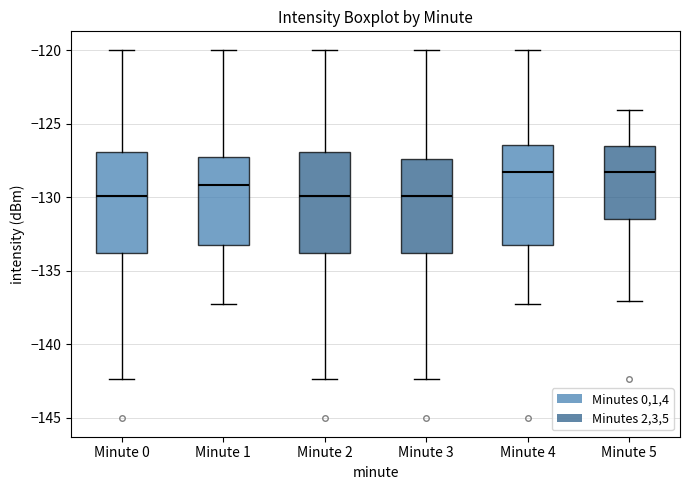

Reading left to right, read every box against the y-axis: the position of its median line, the range the box covers, and the ends of its whiskers. The values are not printed on the chart, so give them approximately, as read against the axis.

Minute 0: median -130.0, box -134.0 to -127.0, whiskers -142.5 to -120.0
Minute 1: median -129.0, box -133.0 to -127.5, whiskers -137.0 to -120.0
Minute 2: median -130.0, box -134.0 to -127.0, whiskers -142.5 to -120.0
Minute 3: median -130.0, box -134.0 to -127.5, whiskers -142.5 to -120.0
Minute 4: median -128.5, box -133.0 to -126.5, whiskers -137.0 to -120.0
Minute 5: median -128.5, box -131.5 to -126.5, whiskers -137.0 to -124.0